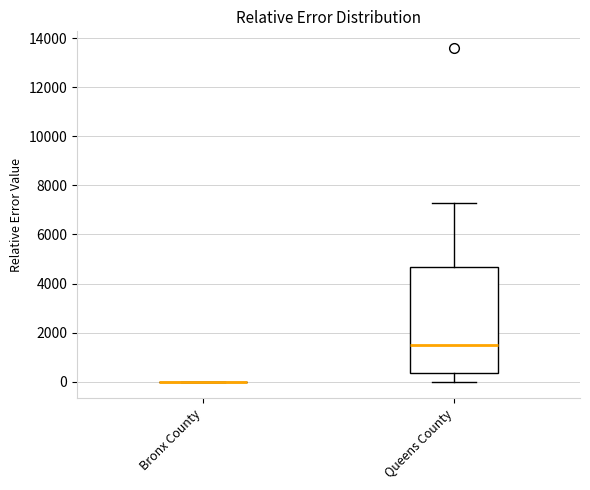

Reading left to right, transcribe this box plot: for each box, give where its median line is, the range the box spans, and where its two whiskers end, as read against the y-axis. The values are not printed on the chart, so give them approximately, as read against the axis.

Bronx County: box collapsed to a line at 0, whiskers 0 to 0
Queens County: median 1600, box 400 to 4600, whiskers 0 to 7200